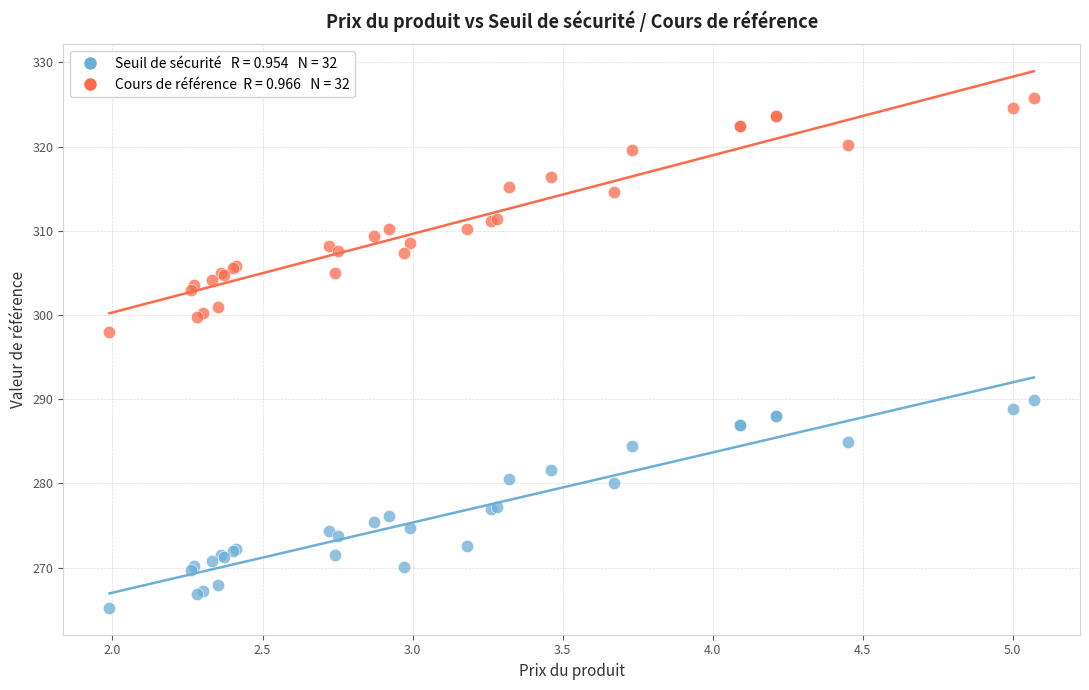

Across all series, what Y value is closest to 295?

298.0